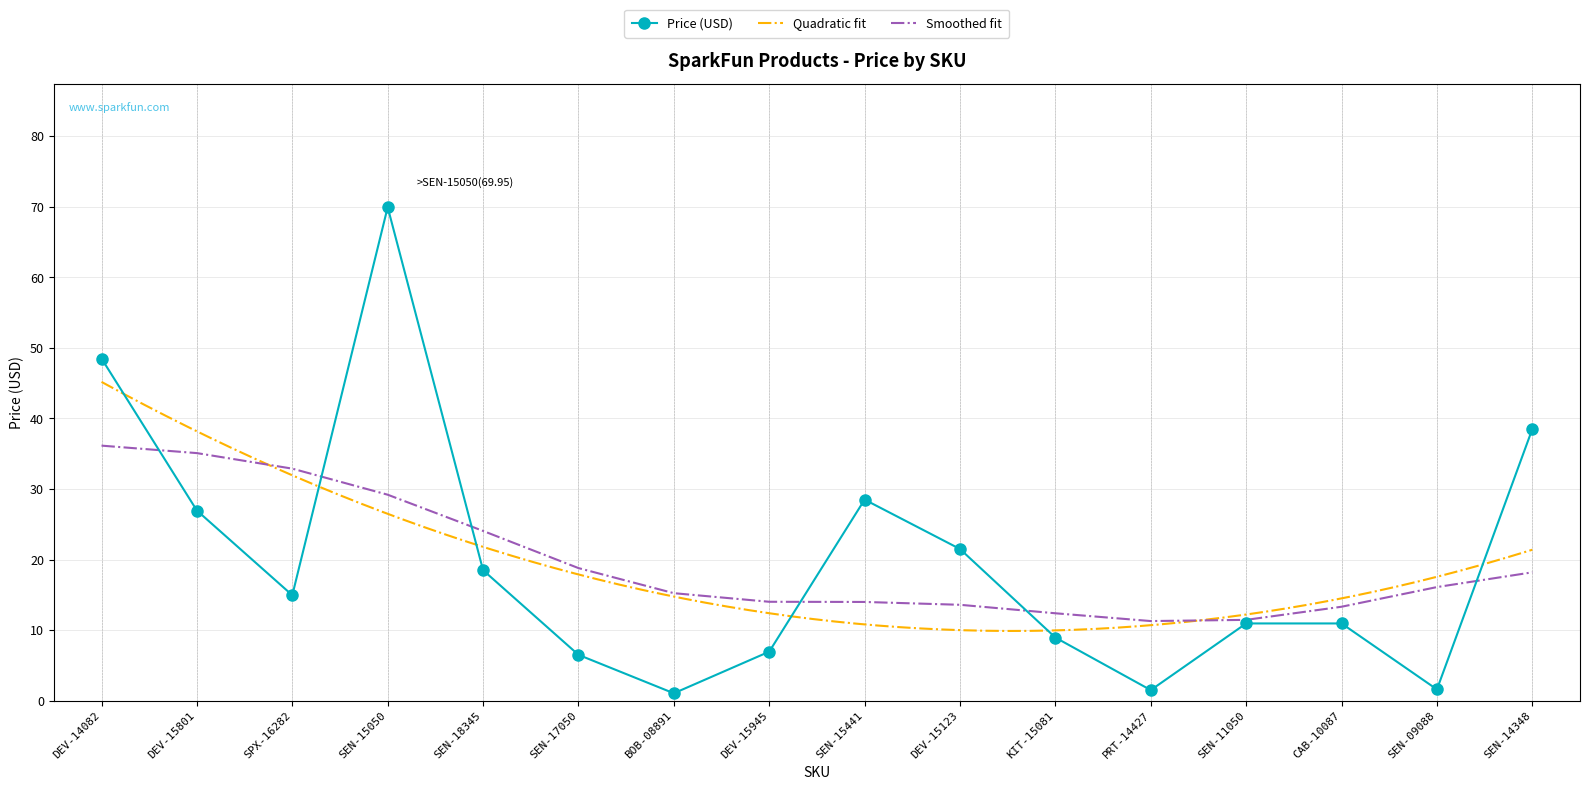

The chart shows a value of 1.5 at PRT-14427. True or false?

True